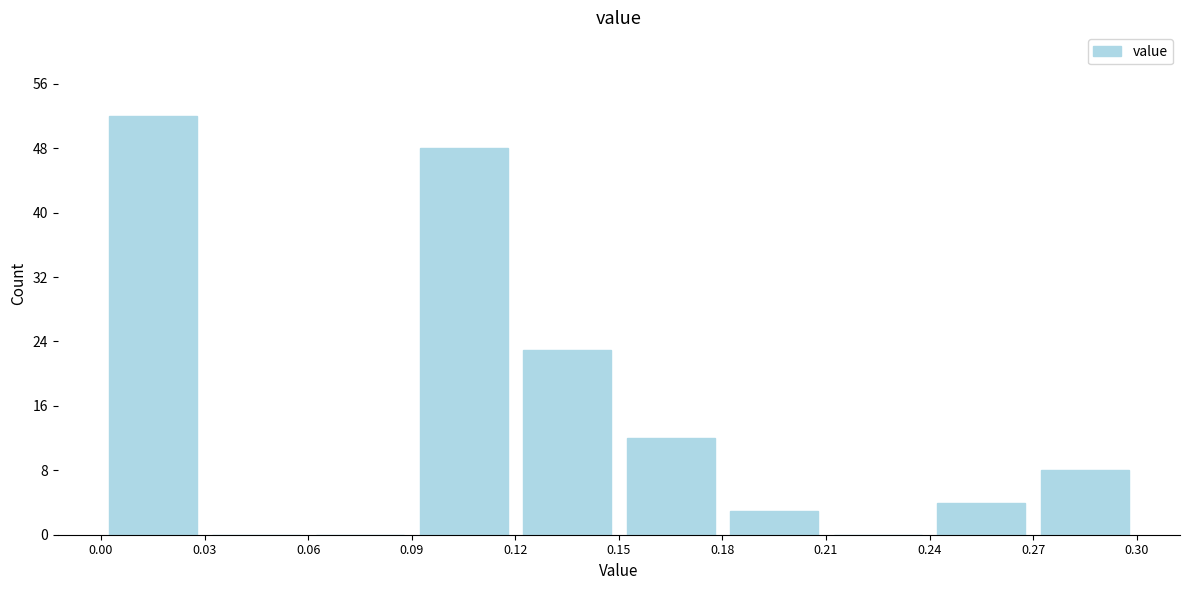

Over which range of the x-axis is the bar tallest?

0.00 to 0.03